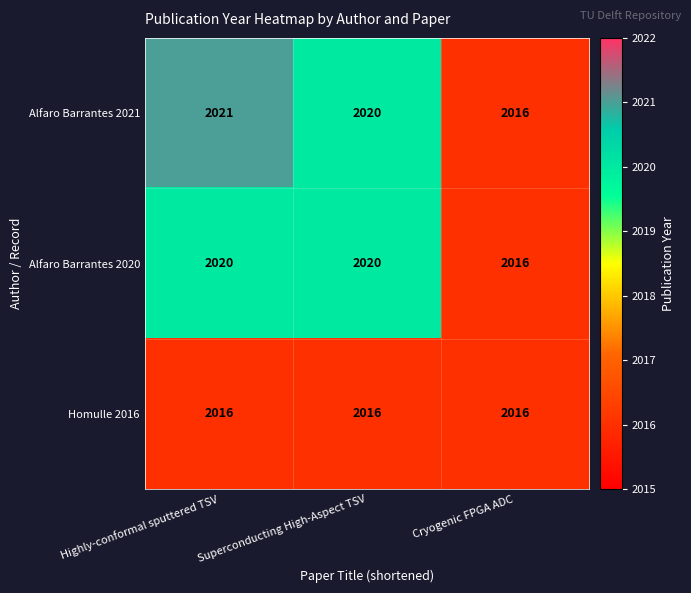

What is the smallest value displayed?

2016